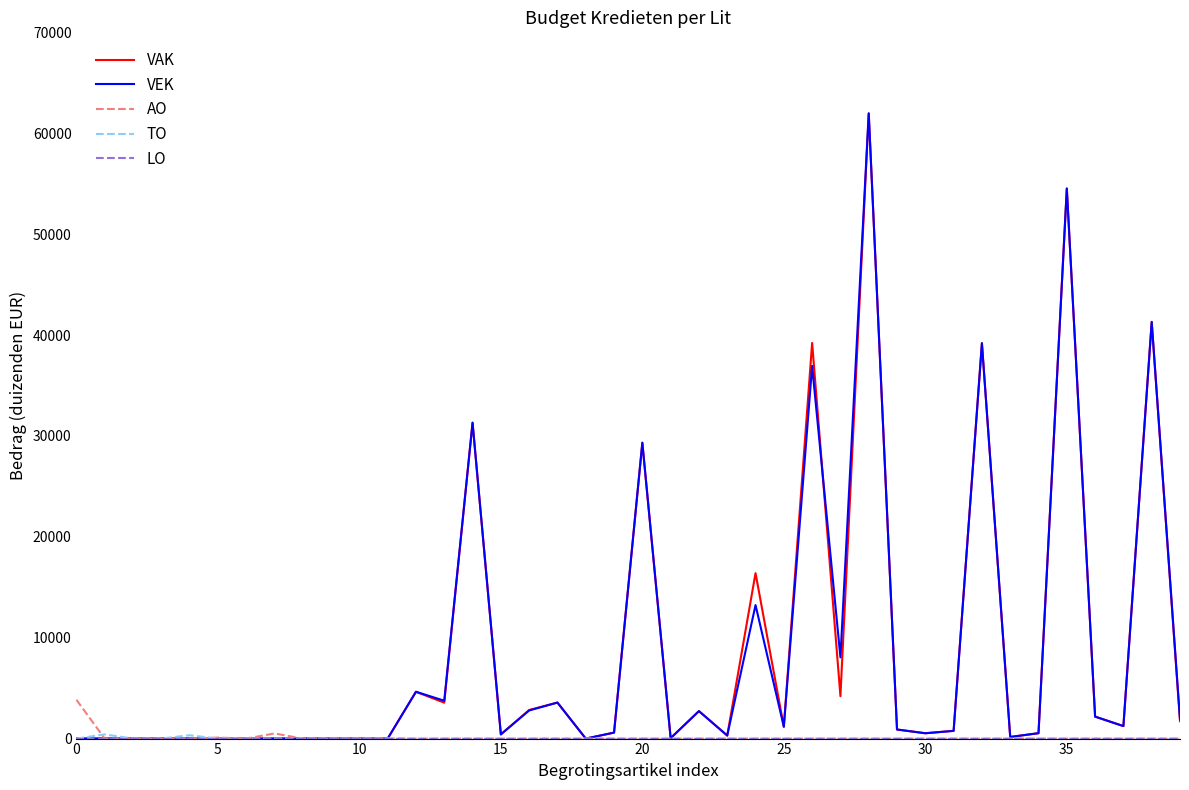

What is the maximum value shown in the chart?

61967